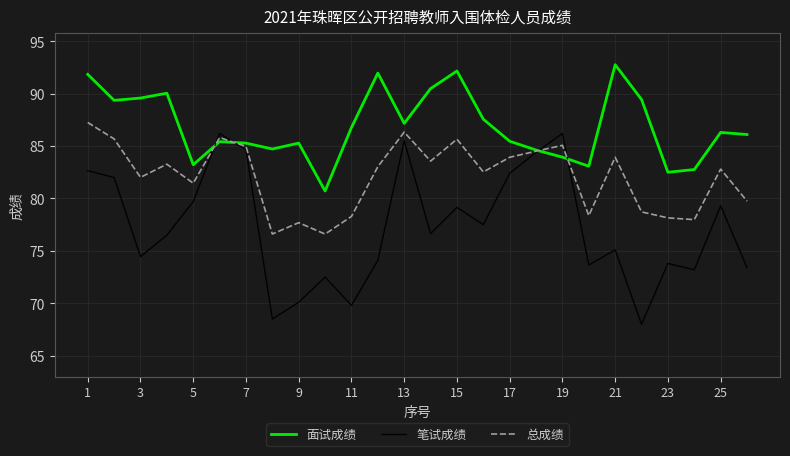

Rank the series by their average value, from highest to lowest.

面试成绩, 总成绩, 笔试成绩